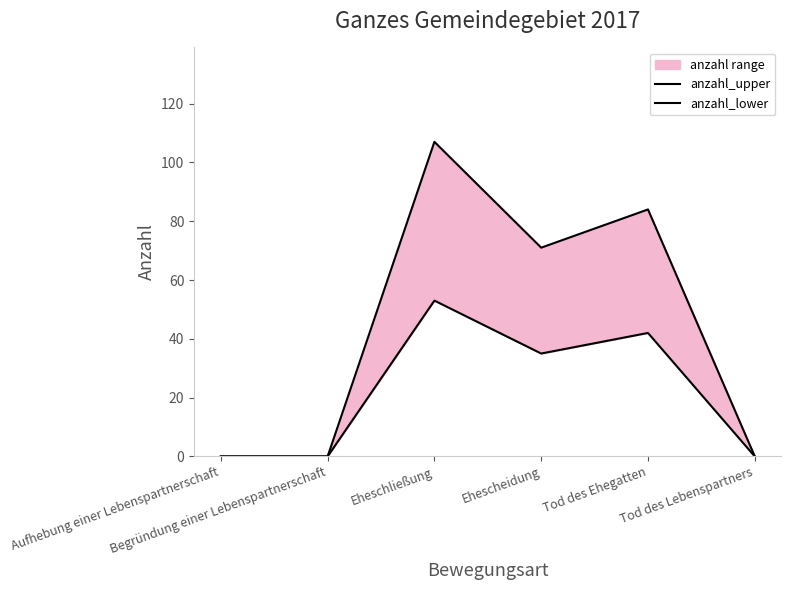

Which category has the lowest value across all series?

Aufhebung einer Lebenspartnerschaft